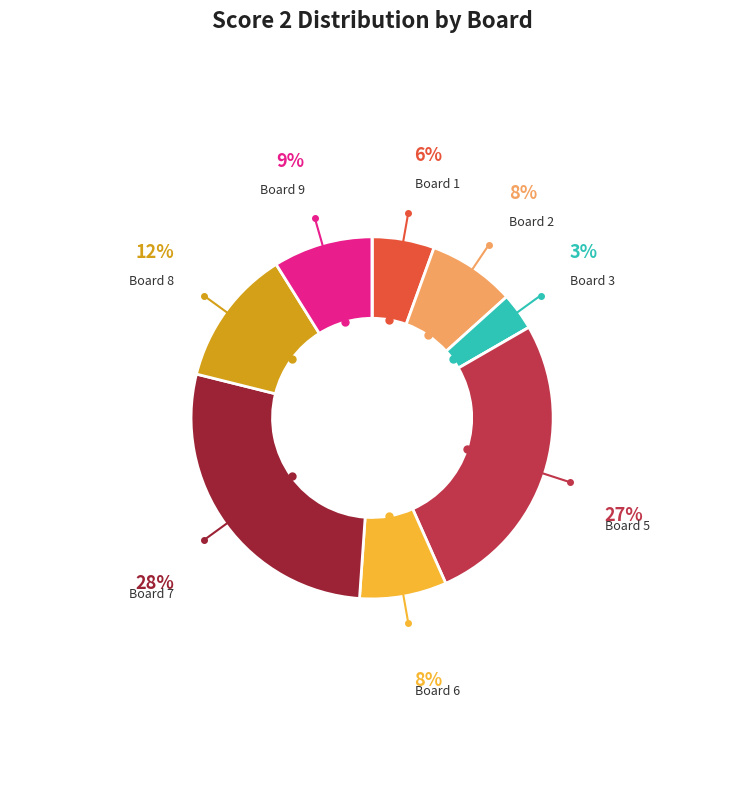

Is there any slice that represents more than half of the pie?

No